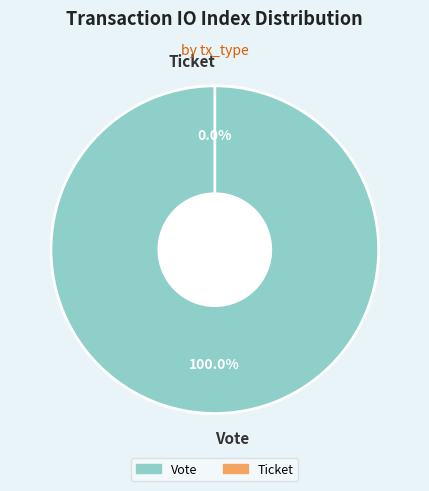

To the nearest percent, what is the average slice percentage?

50%